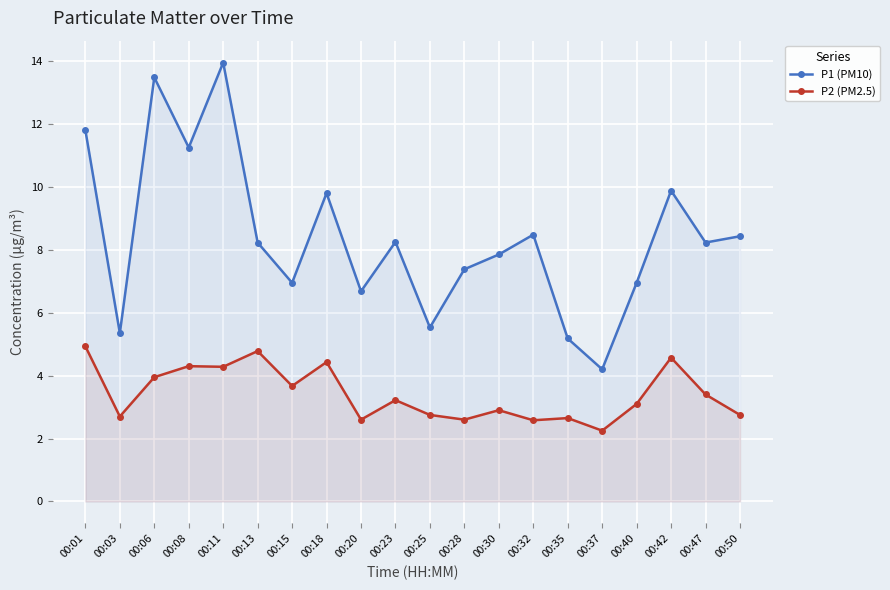

In P2 (PM2.5), how many points are higher than both neighbors (excluding endpoints)?

7